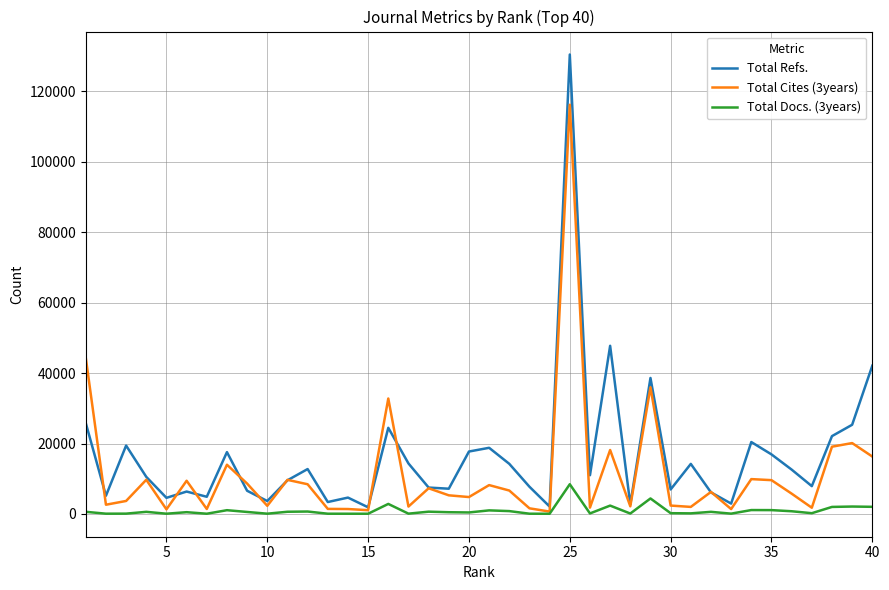

Rank the series by their maximum value, from lowest to highest.

Total Docs. (3years), Total Cites (3years), Total Refs.